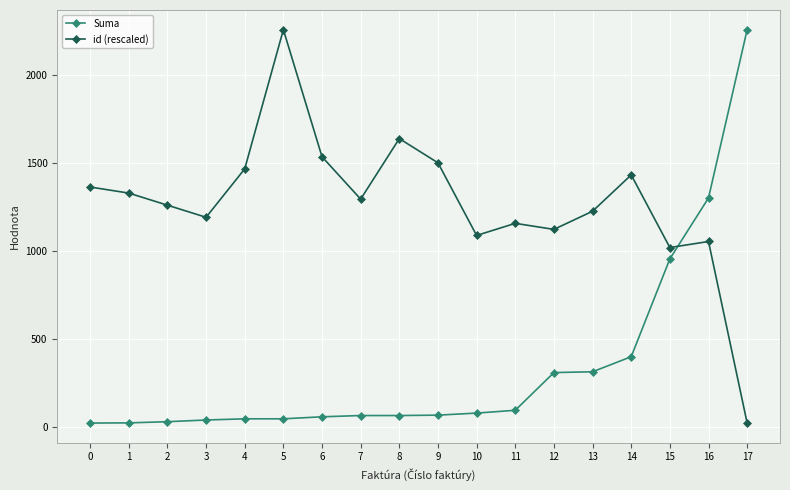

Where does the Suma series first go above 68?

9